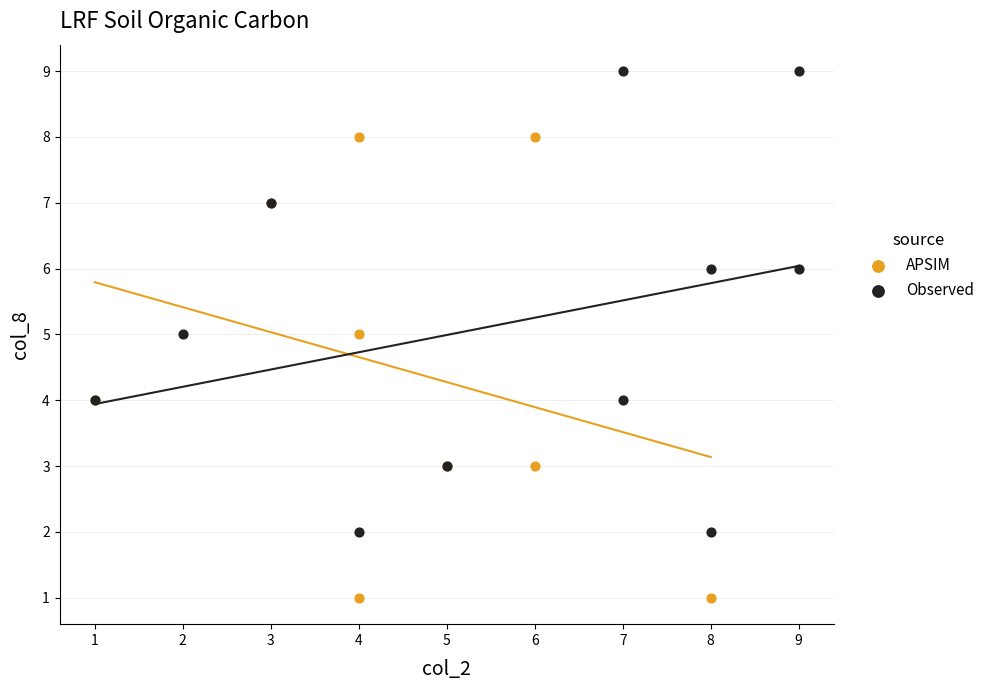

Which series contains the lowest Y value?

APSIM